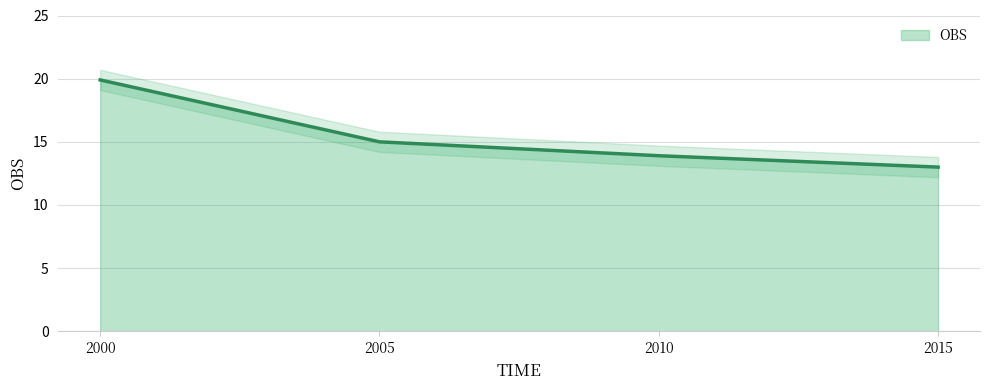

What is the ratio of the value at 2000 to the value at 2005?

1.3